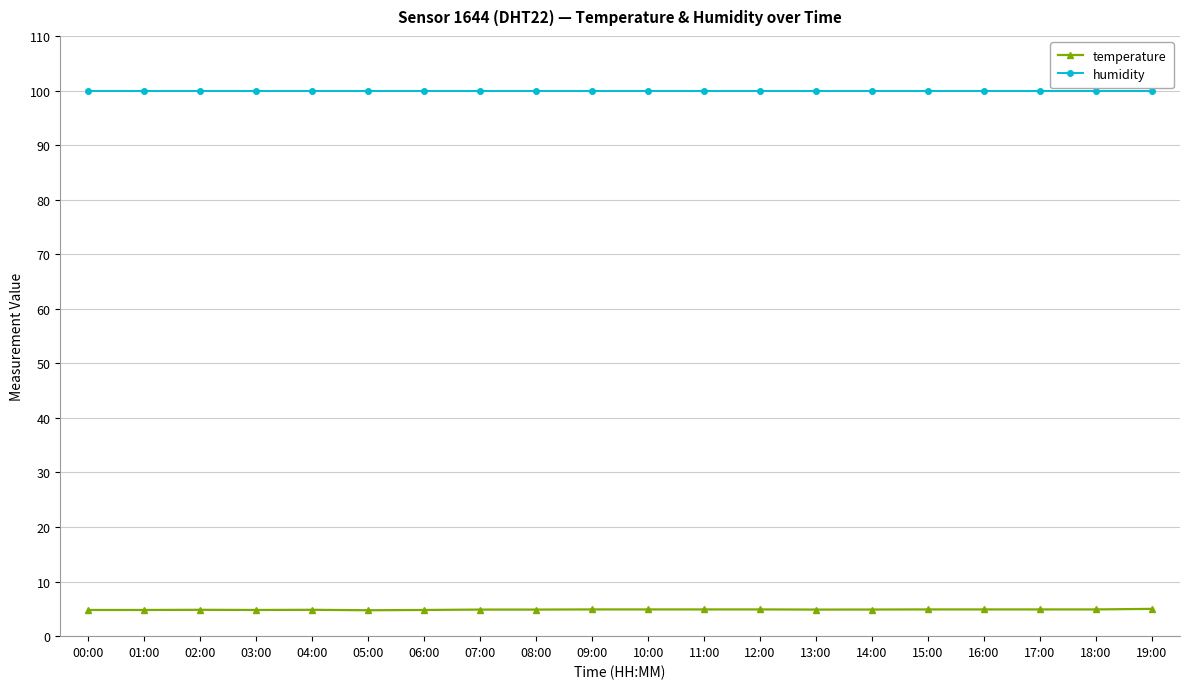

Is it true that humidity equals 99.9 at 16:00?

True